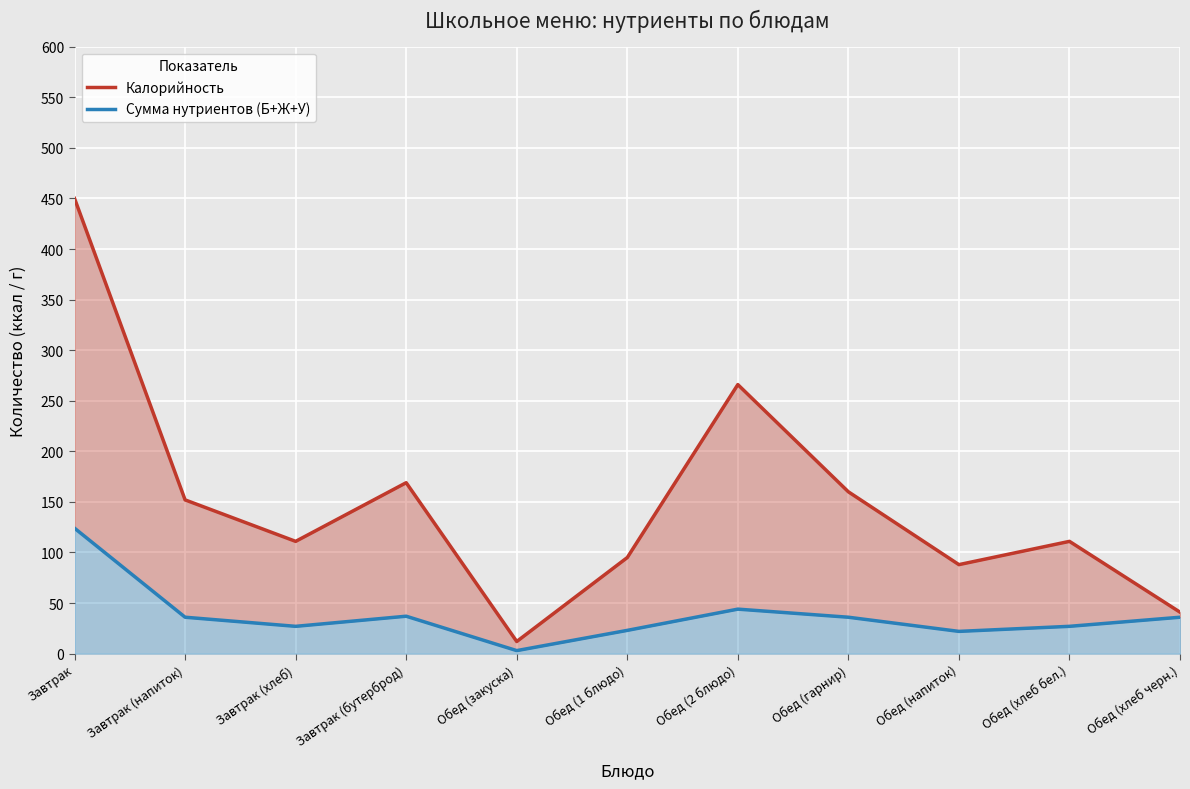

True or false: Калорийность and Сумма нутриентов (Б+Ж+У) intersect in this chart.

False